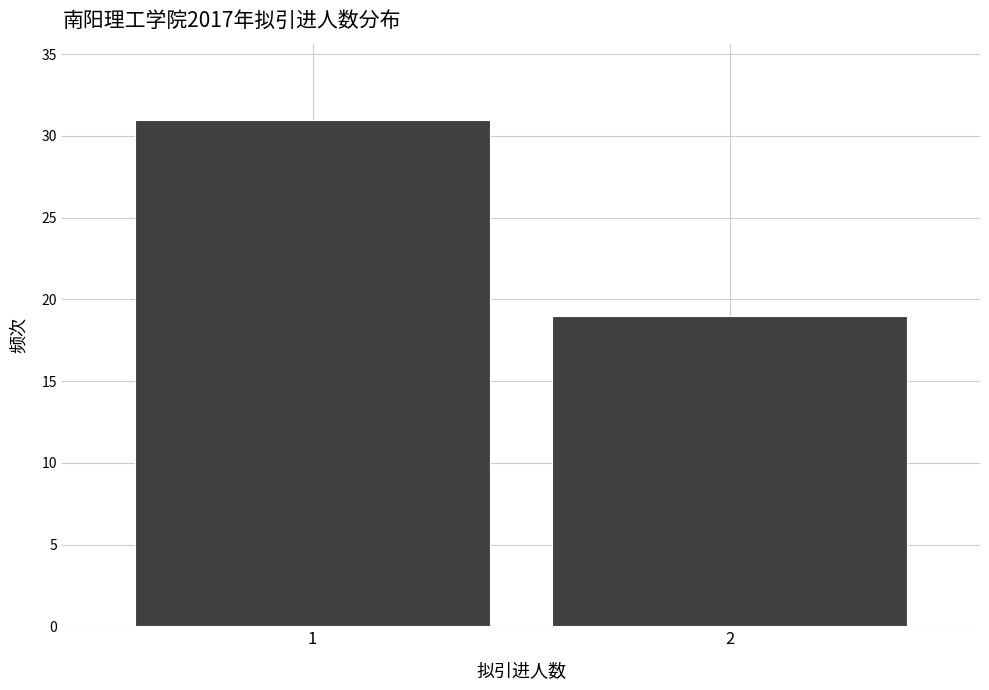

Reading left to right, list all the values displayed in this chart.

31	19